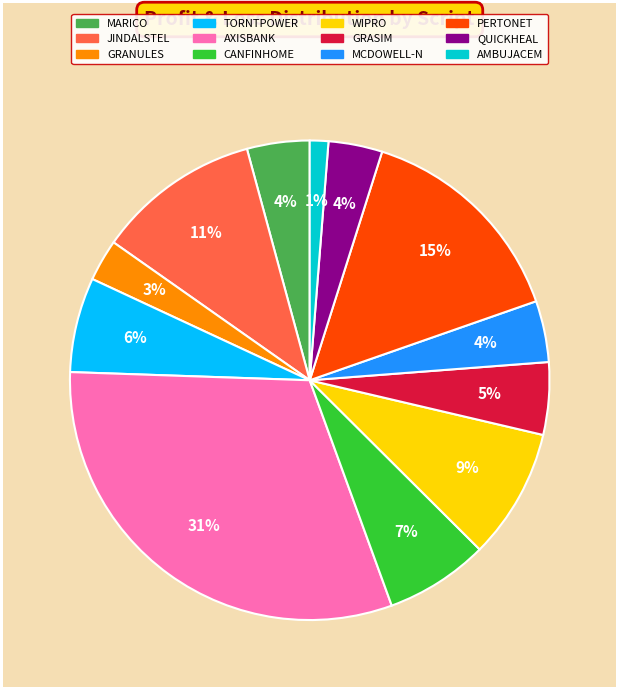

Which slice is the largest?

AXISBANK